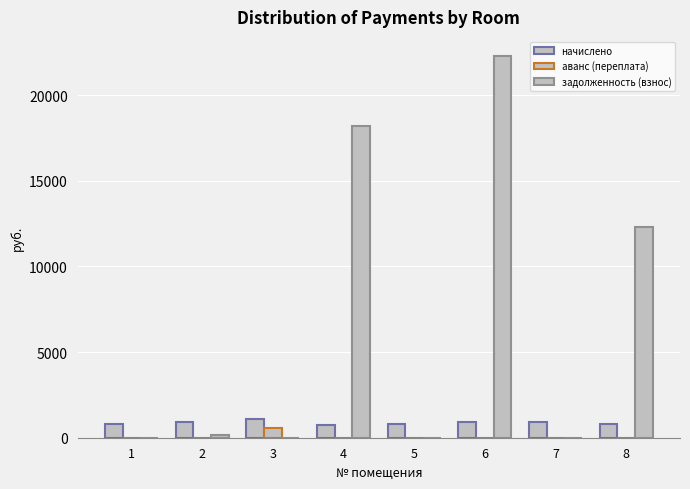

How many groups of bars are there?

8